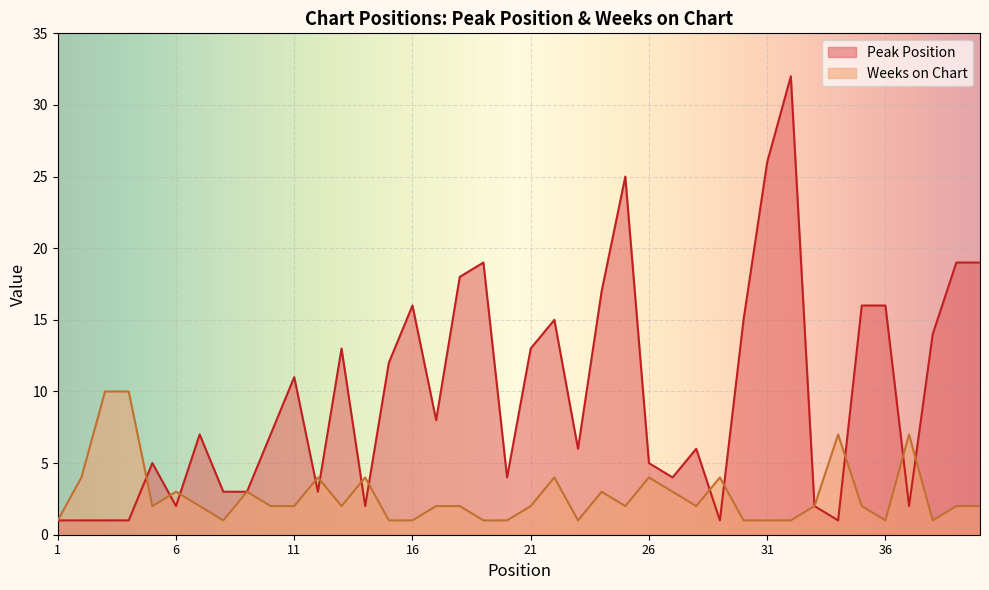

The value of Peak Position at 20 is 7. True or false?

False